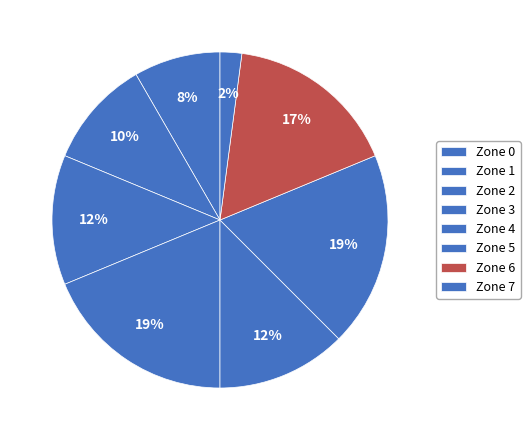

To the nearest percent, what is the difference between the Zone 5 and Zone 0 slice percentages?

10%